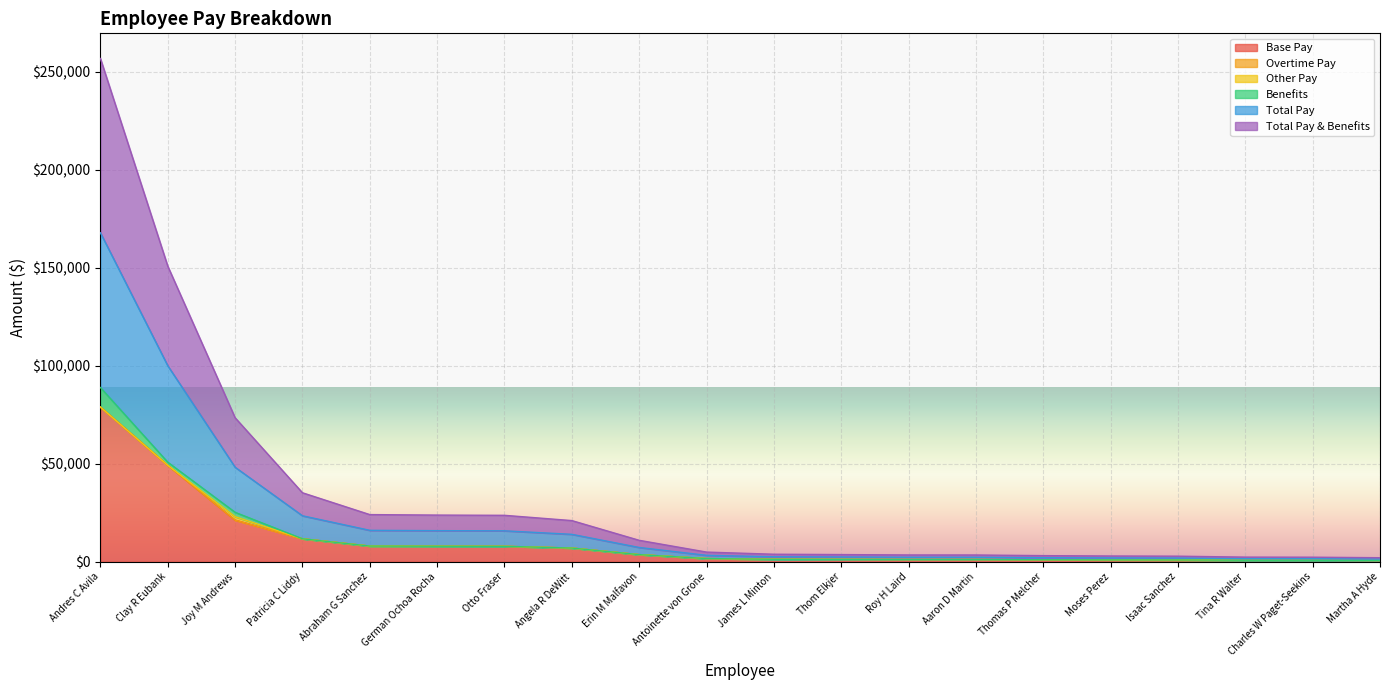

True or false: Total Pay & Benefits and Base Pay cross at least once.

False